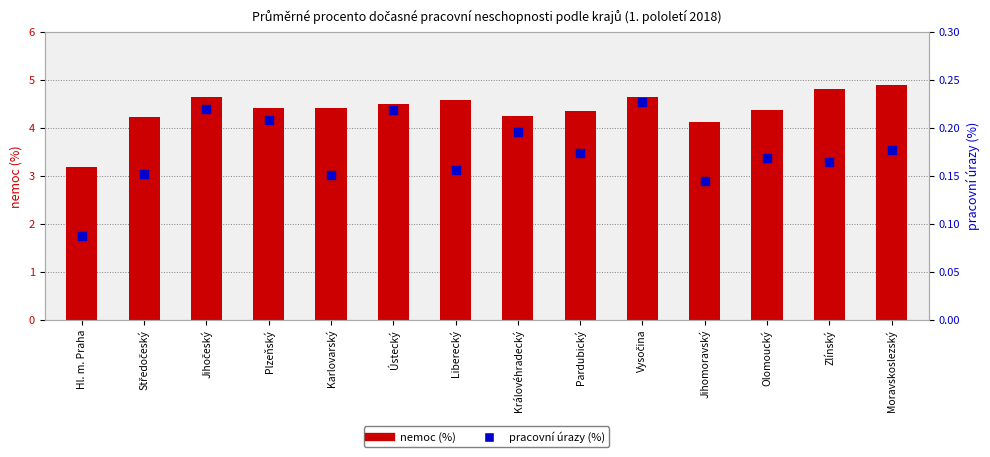

What is the total value across all series at Královéhradecký?

4.4